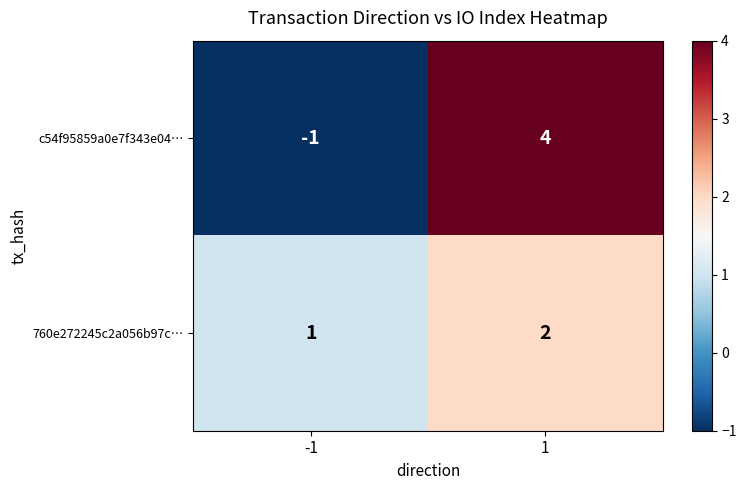

What is the difference between the c54f95859a0e7f343e04… values at -1 and 1?

5